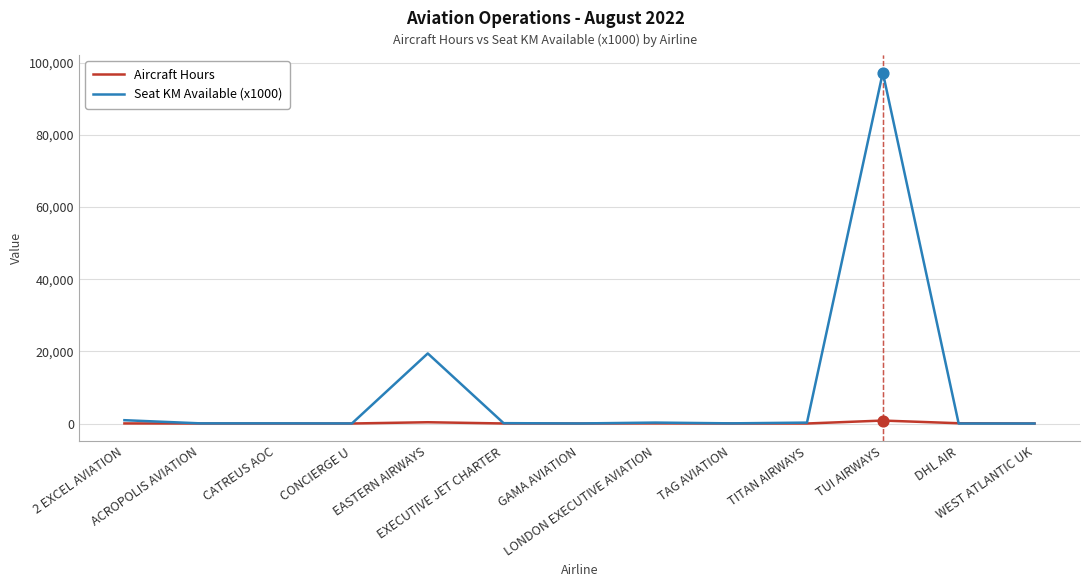

At how many categories does at least one series exceed 32099?

1